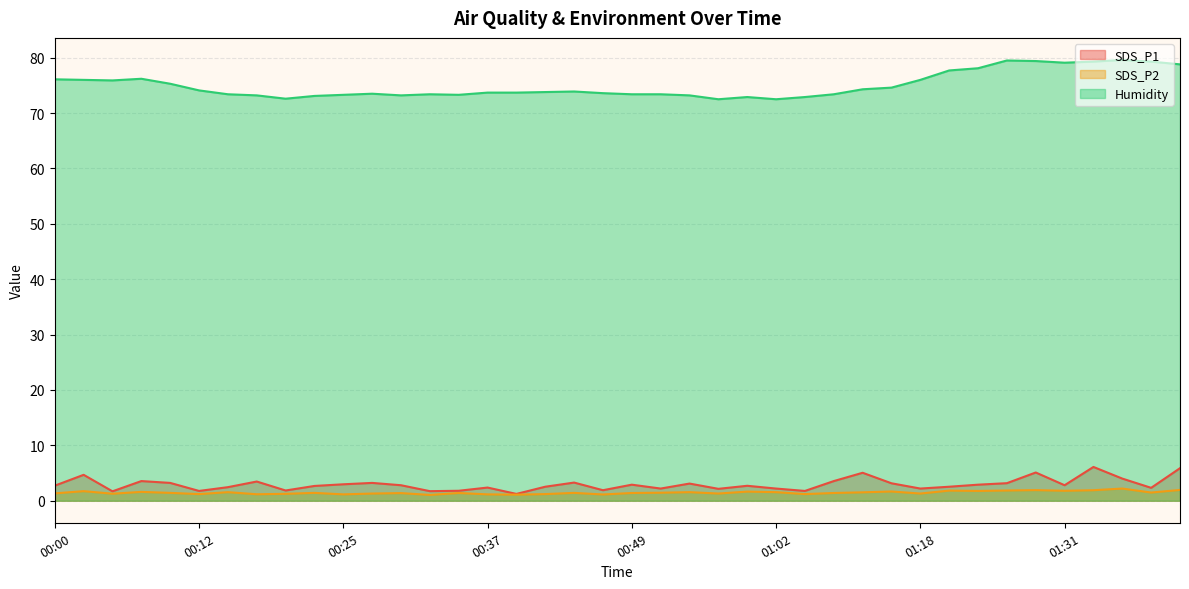

What are all the series names shown in the legend?

SDS_P1, SDS_P2, Humidity